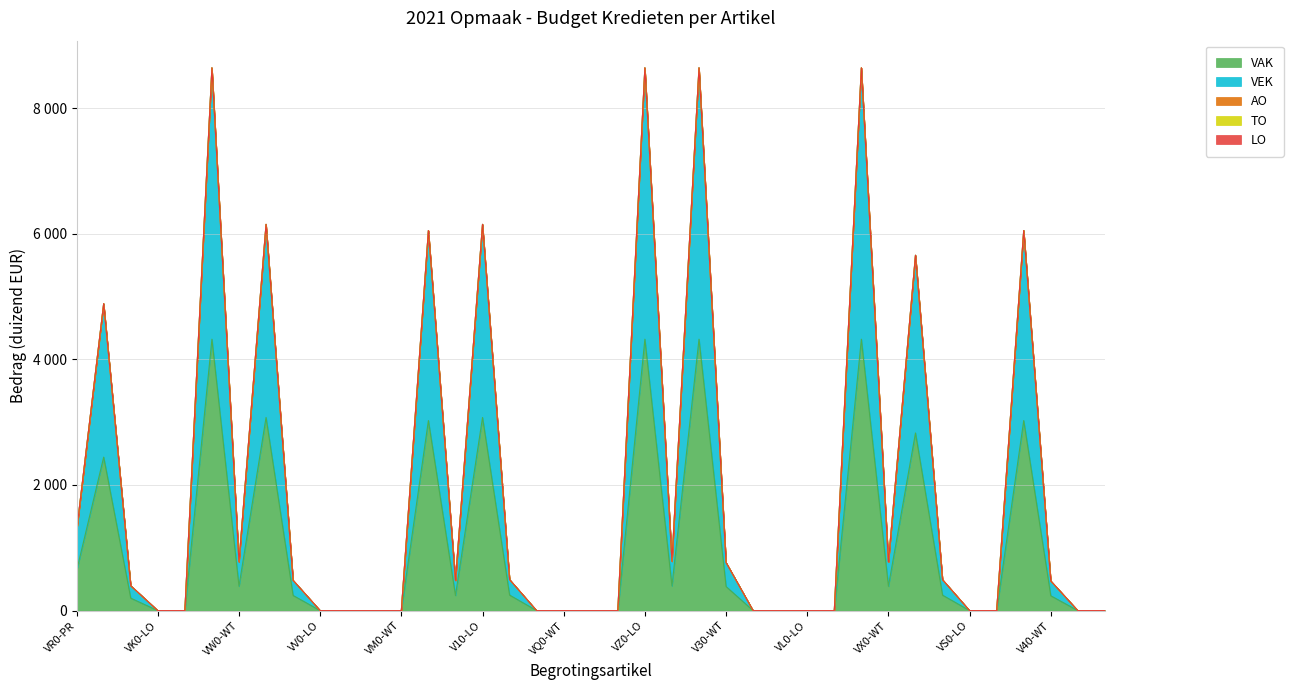

At 36, list the series in order from largest to smallest.

VAK, VEK, AO, TO, LO